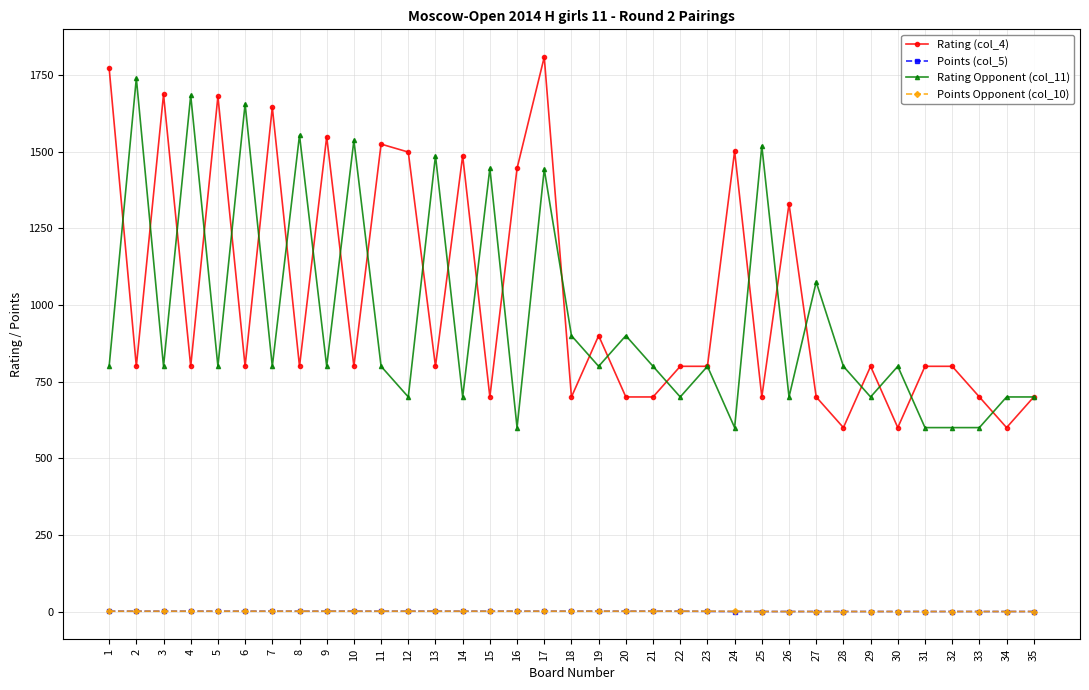

Which category has the highest value across all series?

17